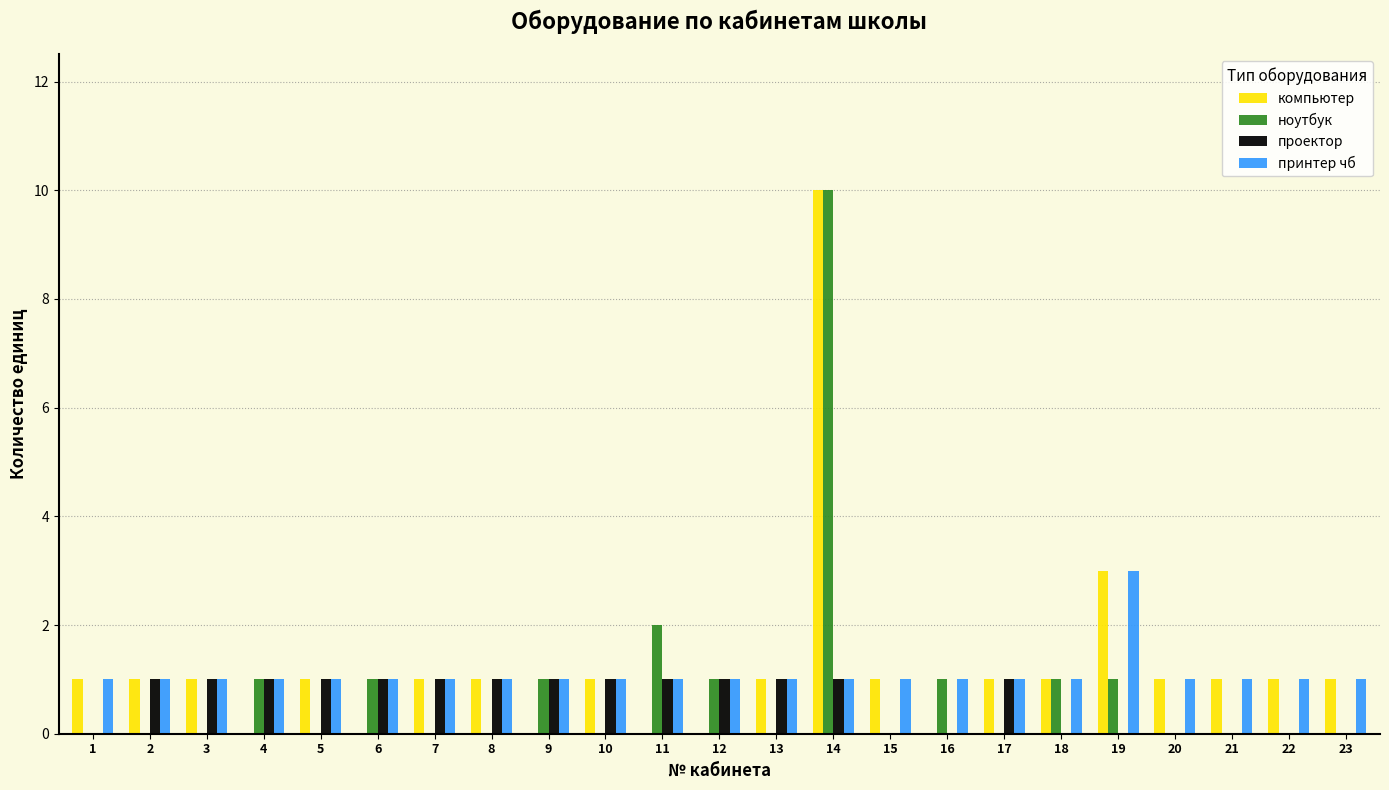

Is it true that ноутбук equals -6 at 21?

False